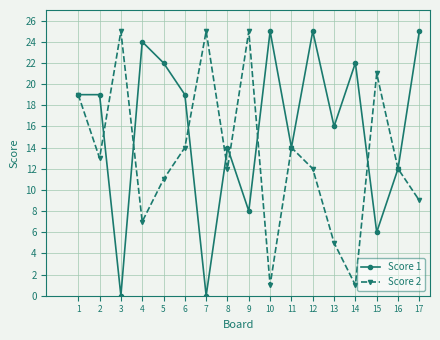

List the series in order of their overall mean, lowest first.

Score 2, Score 1